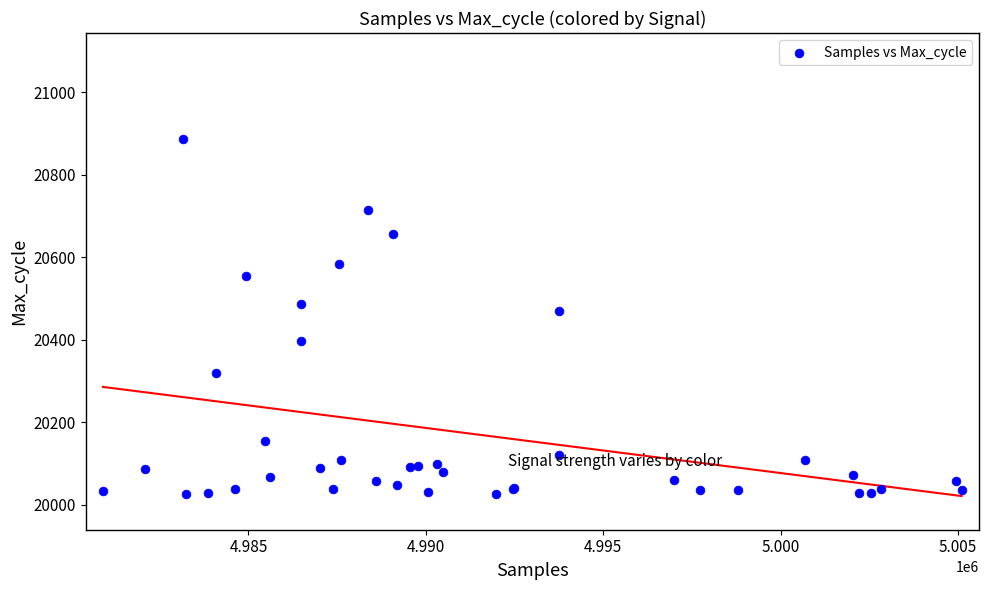

What Y value in the scatter plot is closest to 20456?

20471